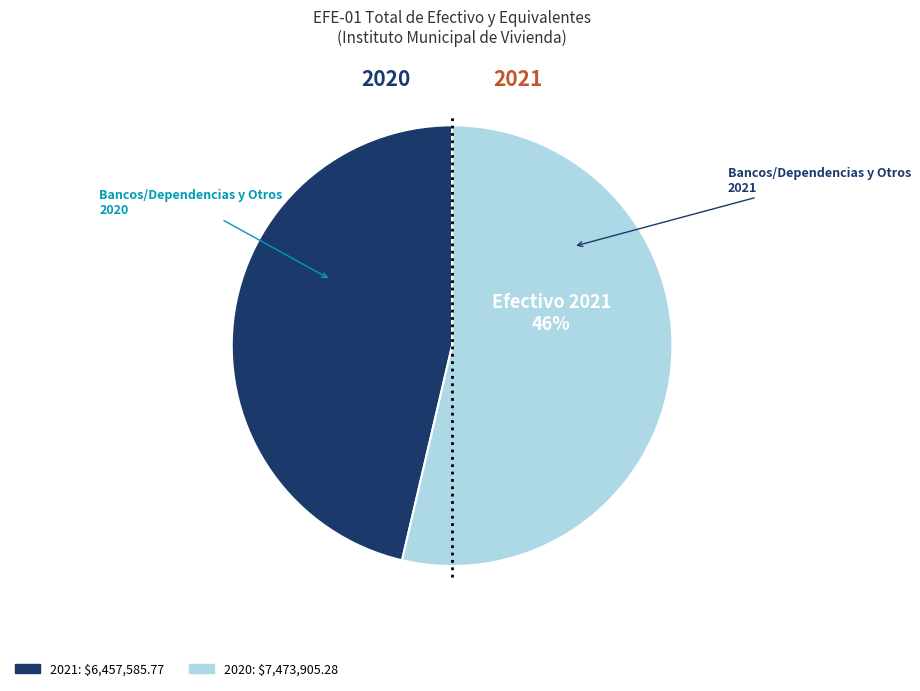

Do Bancos/Tesorería and Otros Efectivos y Equivalentes together represent more than half of the pie?

No